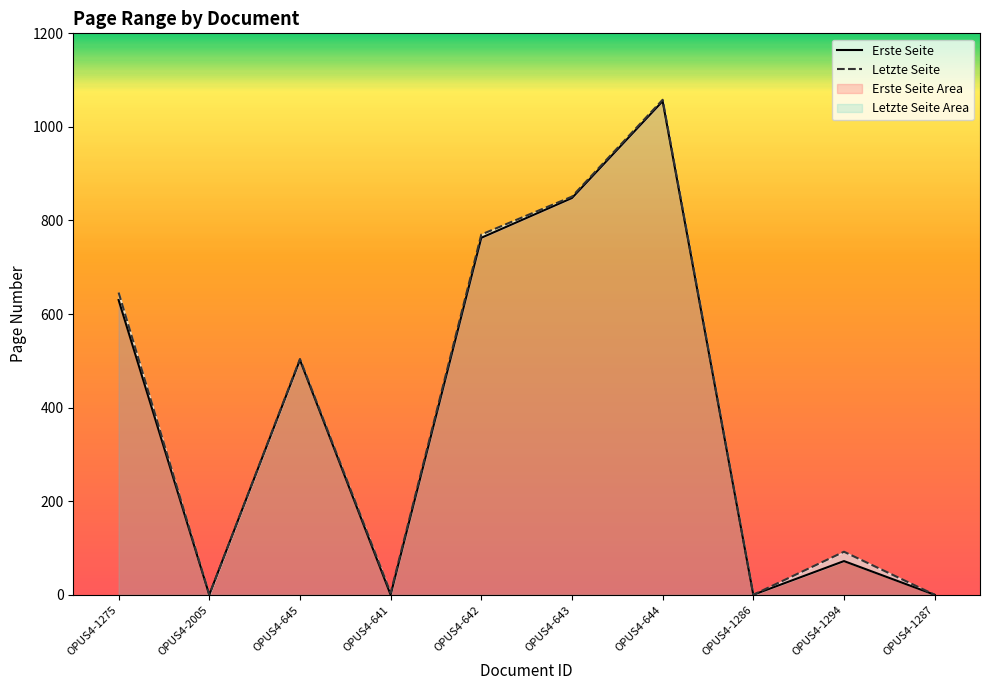

What is the label of the 2nd point from the right?

OPUS4-1294